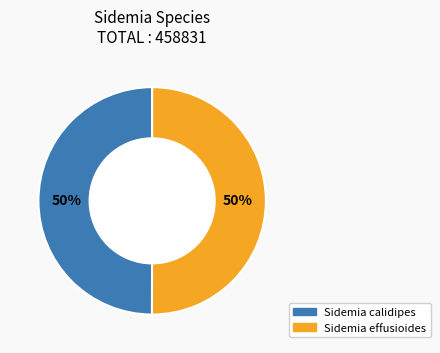

Is it true that Sidemia calidipes is 59% of the pie?

False